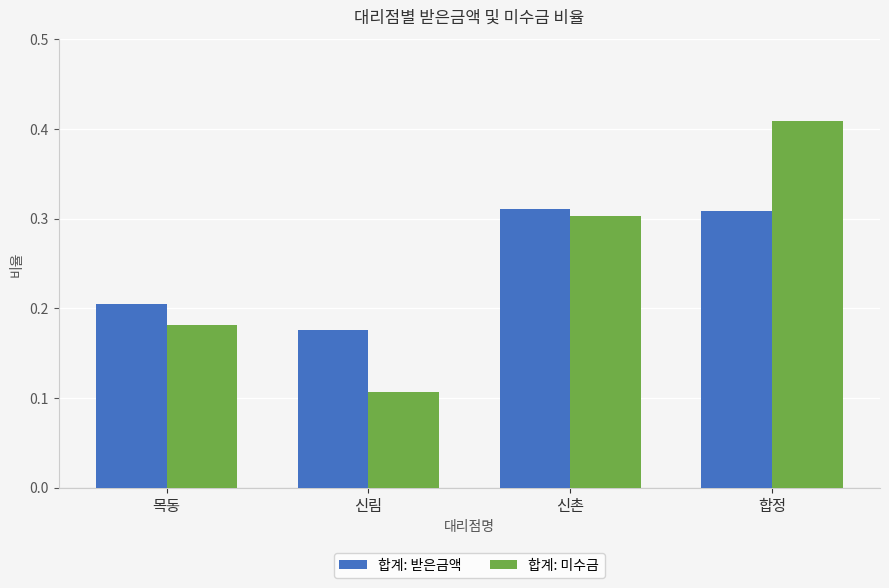

At which label does 합계: 미수금 reach its minimum?

신림